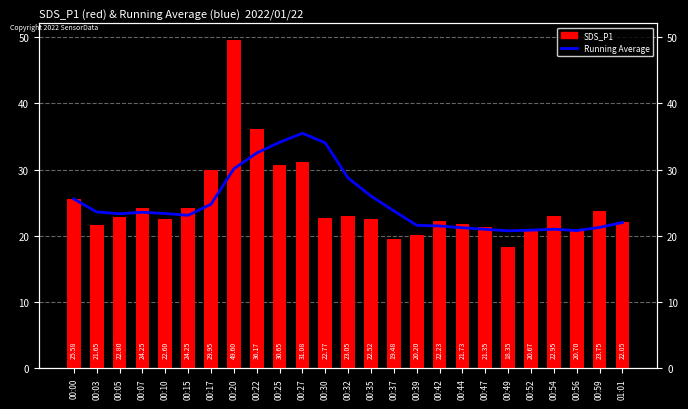

Which category has the highest value across all series?

00:20